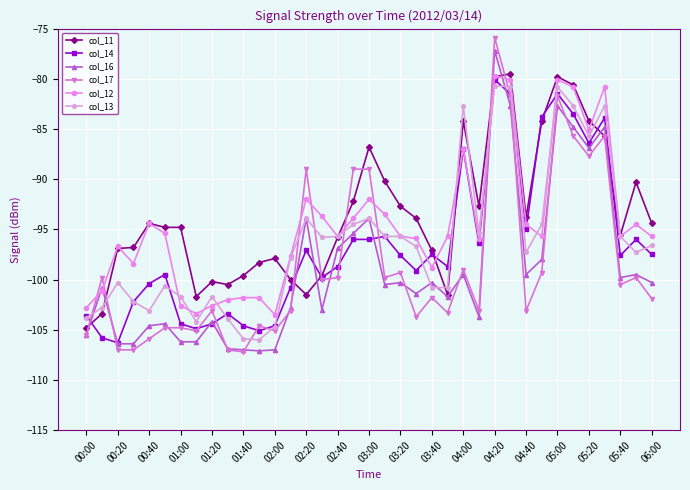

Count the number of data series in this chart.

6